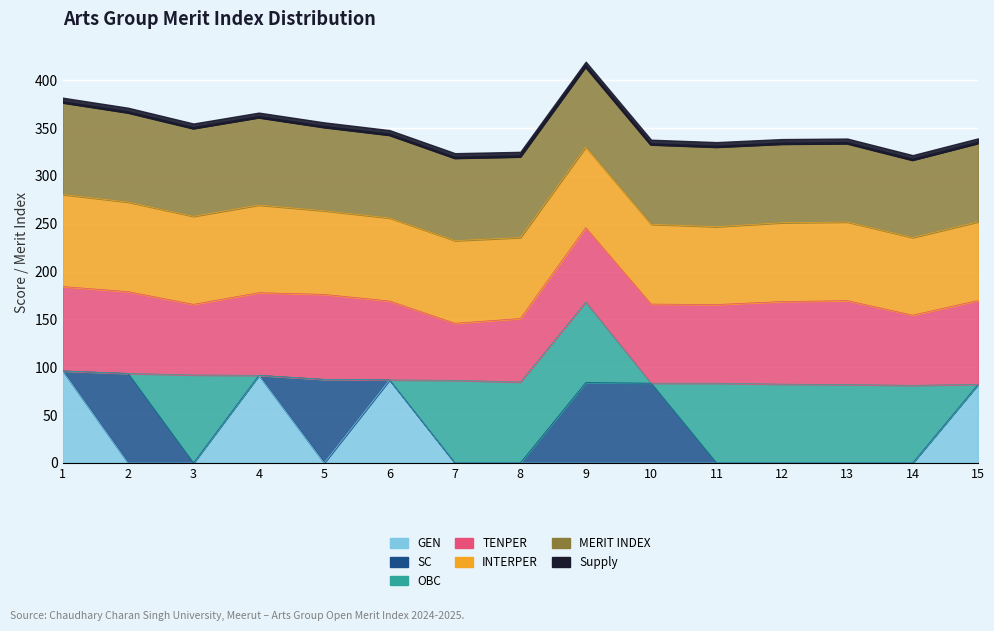

At which category does the chart reach its minimum across all series?

14